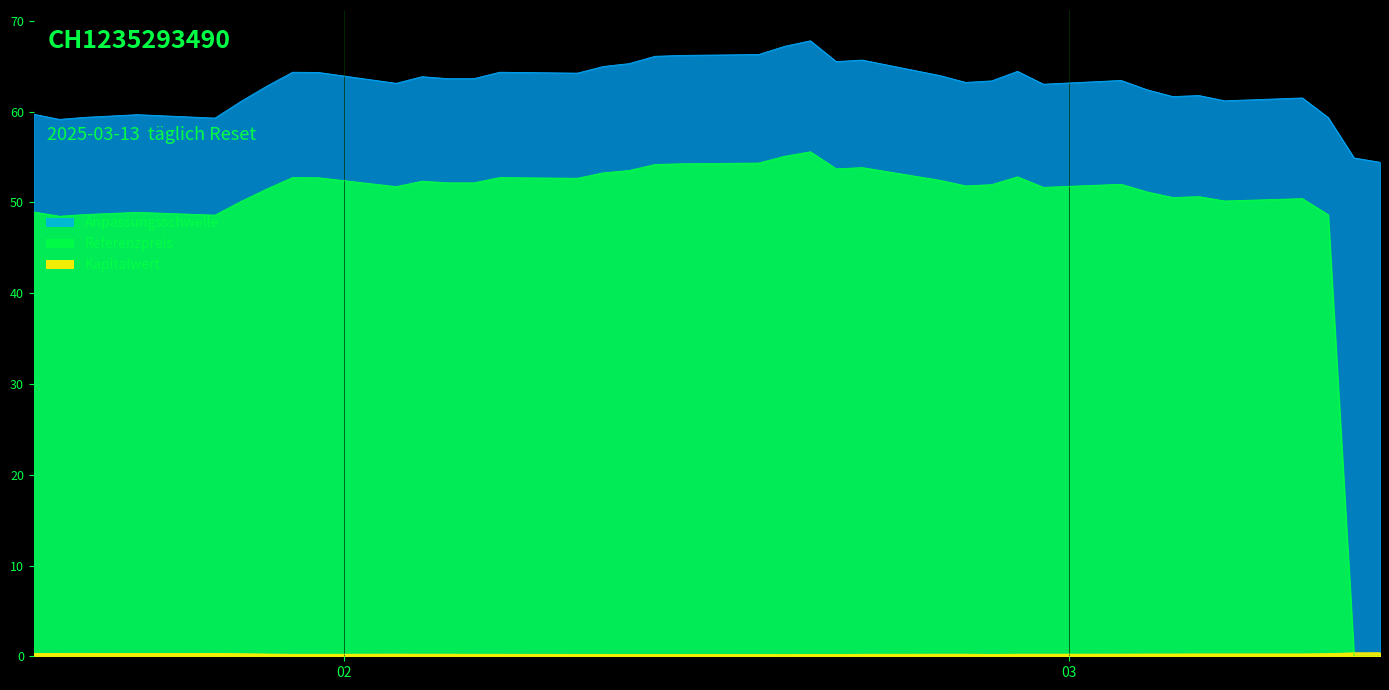

Where is Kapitalwert nearest to the value 0?

2025-02-18